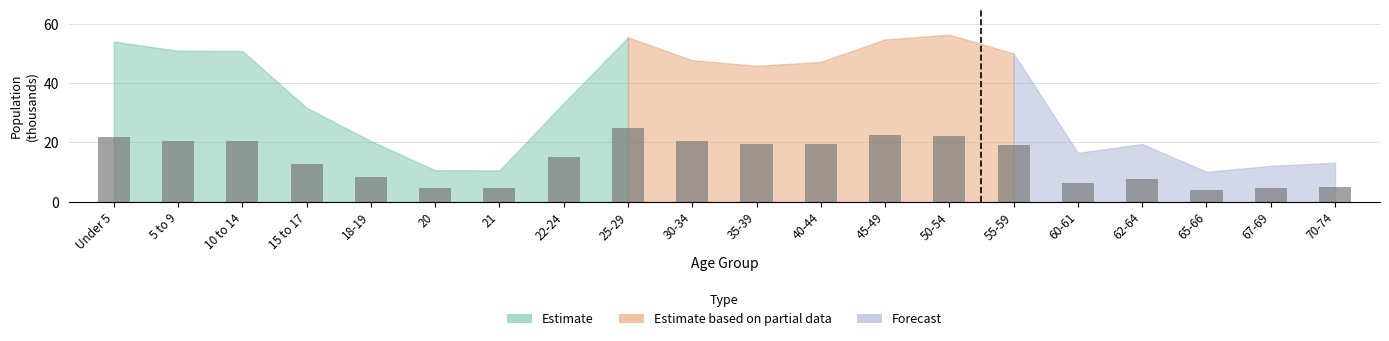

The value at 5 to 9 is 20.6. True or false?

True